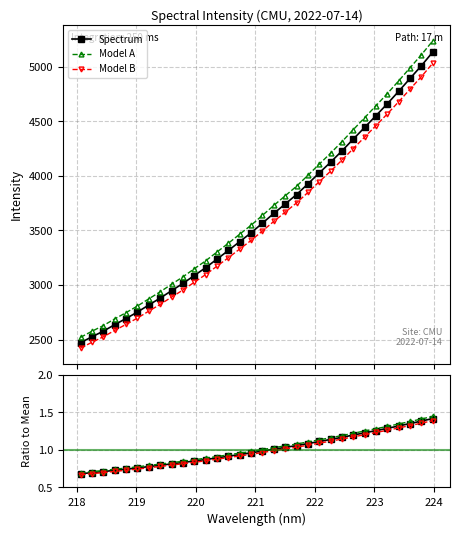

How many distinct data groups are displayed?

6